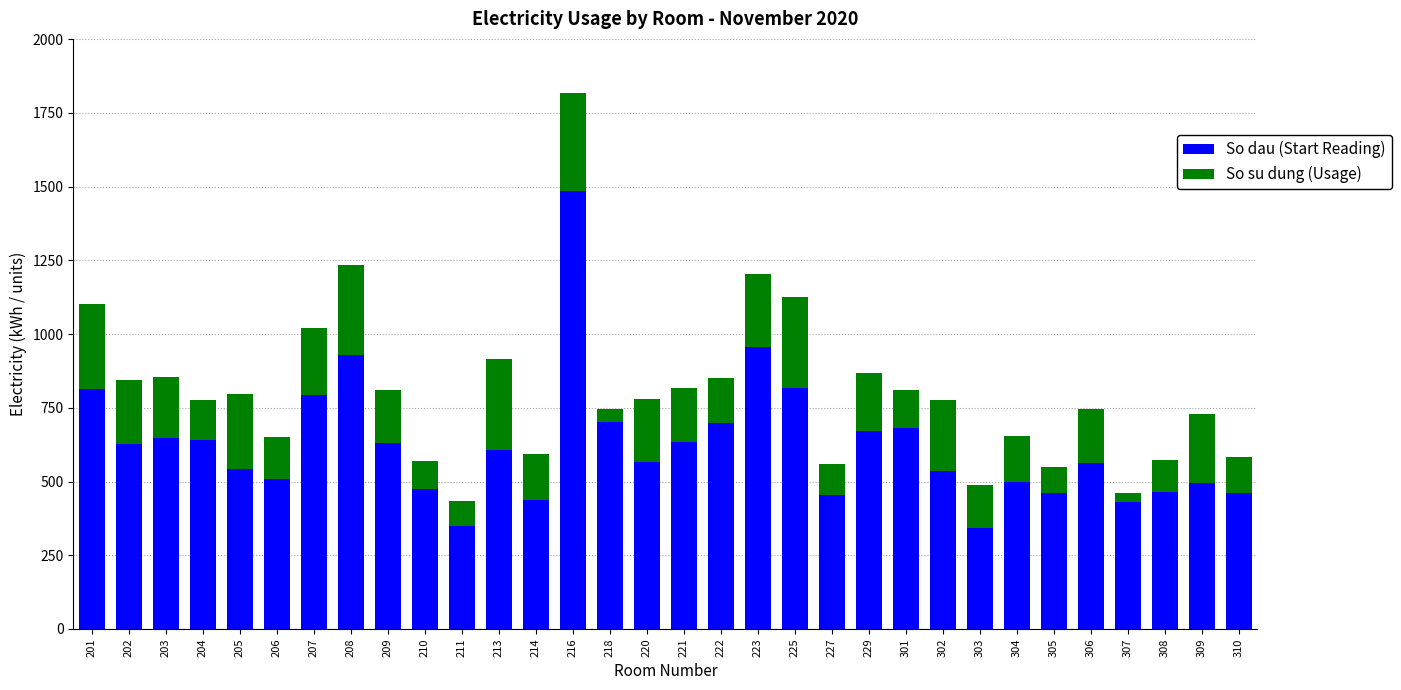

How many data points in So dau (Start Reading) are less than 608?

16